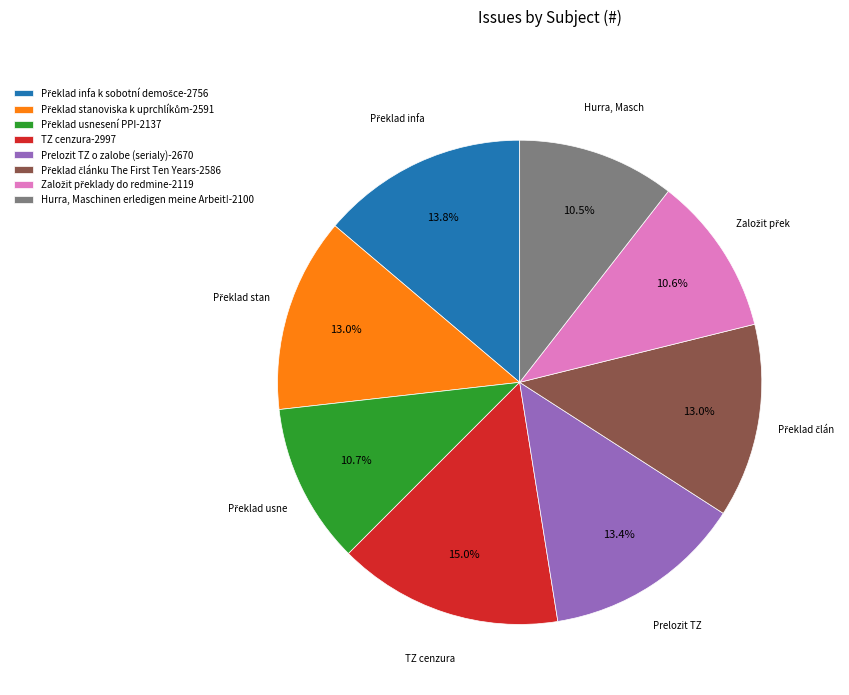

What portion of the pie excludes Hurra, Maschinen erledigen meine Arbeit!?

89.5%